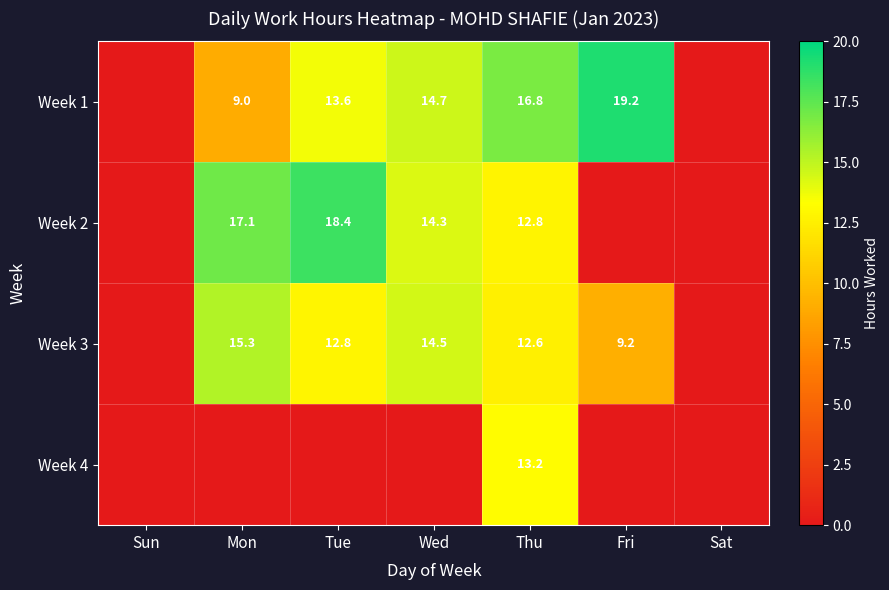

The Week 1 series shows 27.5 at Fri. True or false?

False